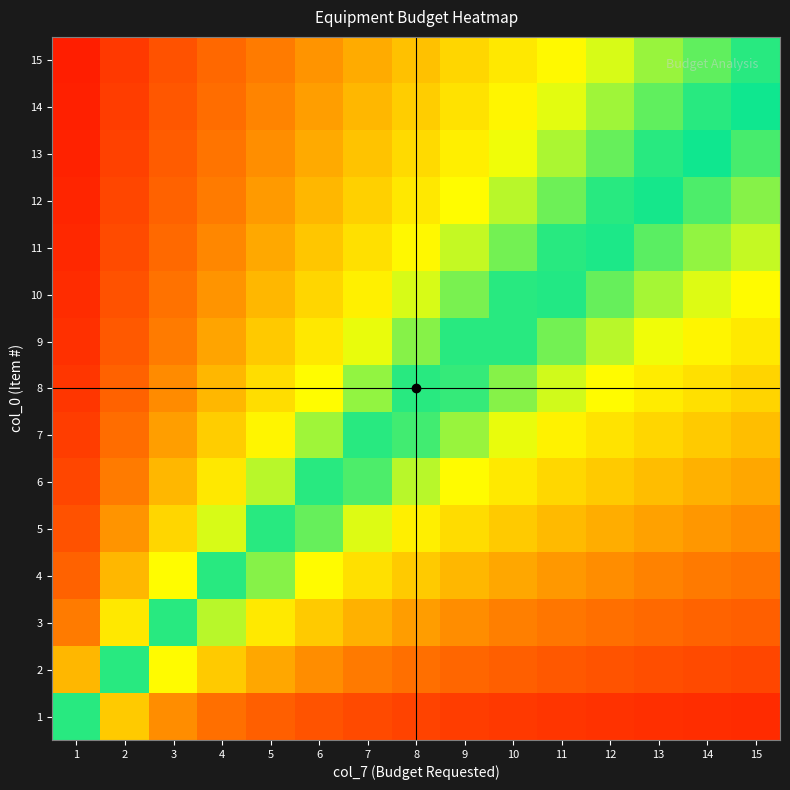

What is the smallest value displayed?

-0.8